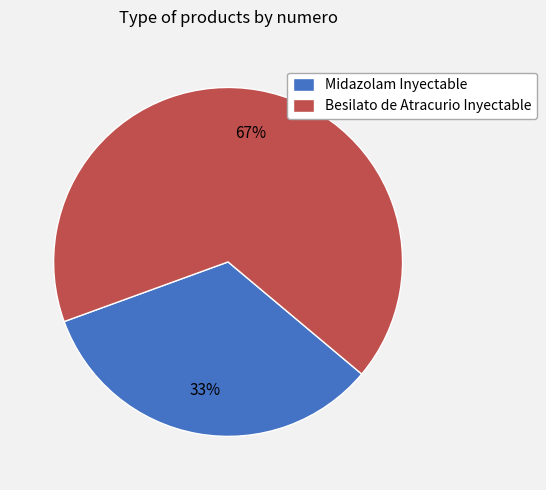

Is Besilato de Atracurio Inyectable the majority of the pie?

Yes